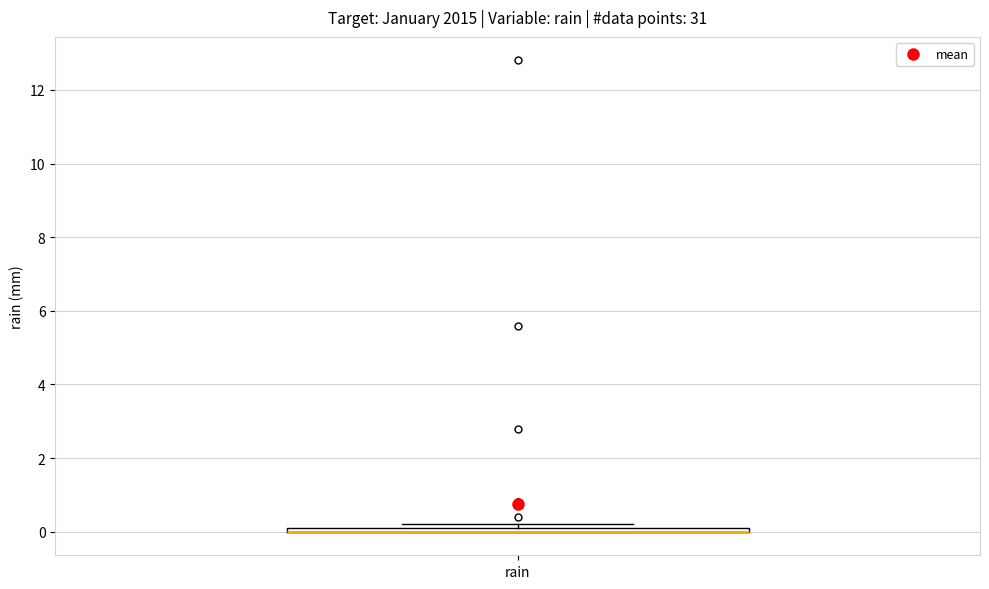

Where is the upper edge of the box for rain on the y-axis? The values are not printed on the chart, so give them approximately, as read against the axis.

0.2